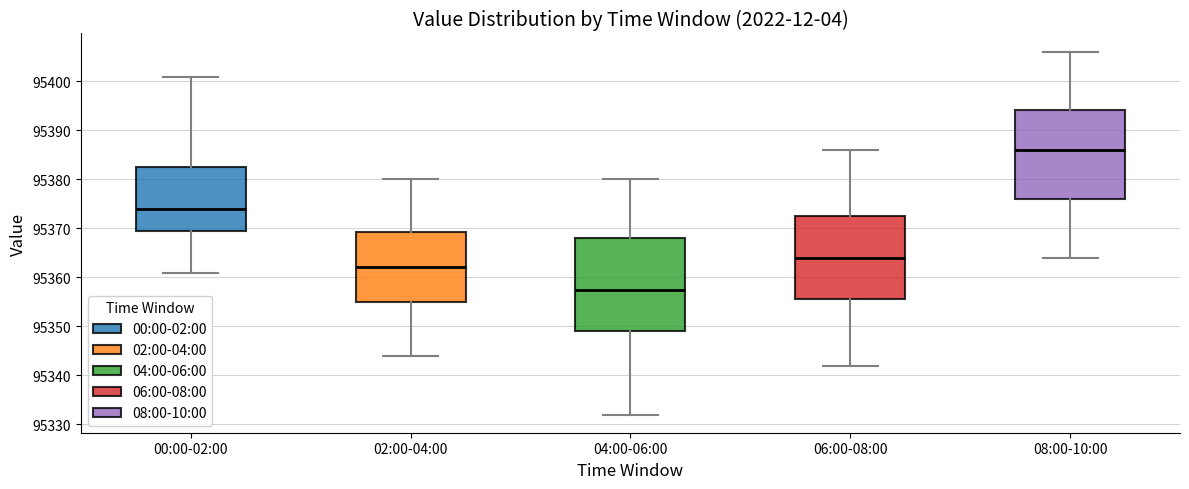

Reading left to right, read every box against the y-axis: the position of its median line, the range the box covers, and the ends of its whiskers. The values are not printed on the chart, so give them approximately, as read against the axis.

00:00-02:00: median 95374, box 95369 to 95383, whiskers 95361 to 95401
02:00-04:00: median 95362, box 95355 to 95369, whiskers 95344 to 95380
04:00-06:00: median 95358, box 95349 to 95368, whiskers 95332 to 95380
06:00-08:00: median 95364, box 95356 to 95373, whiskers 95342 to 95386
08:00-10:00: median 95386, box 95376 to 95394, whiskers 95364 to 95406